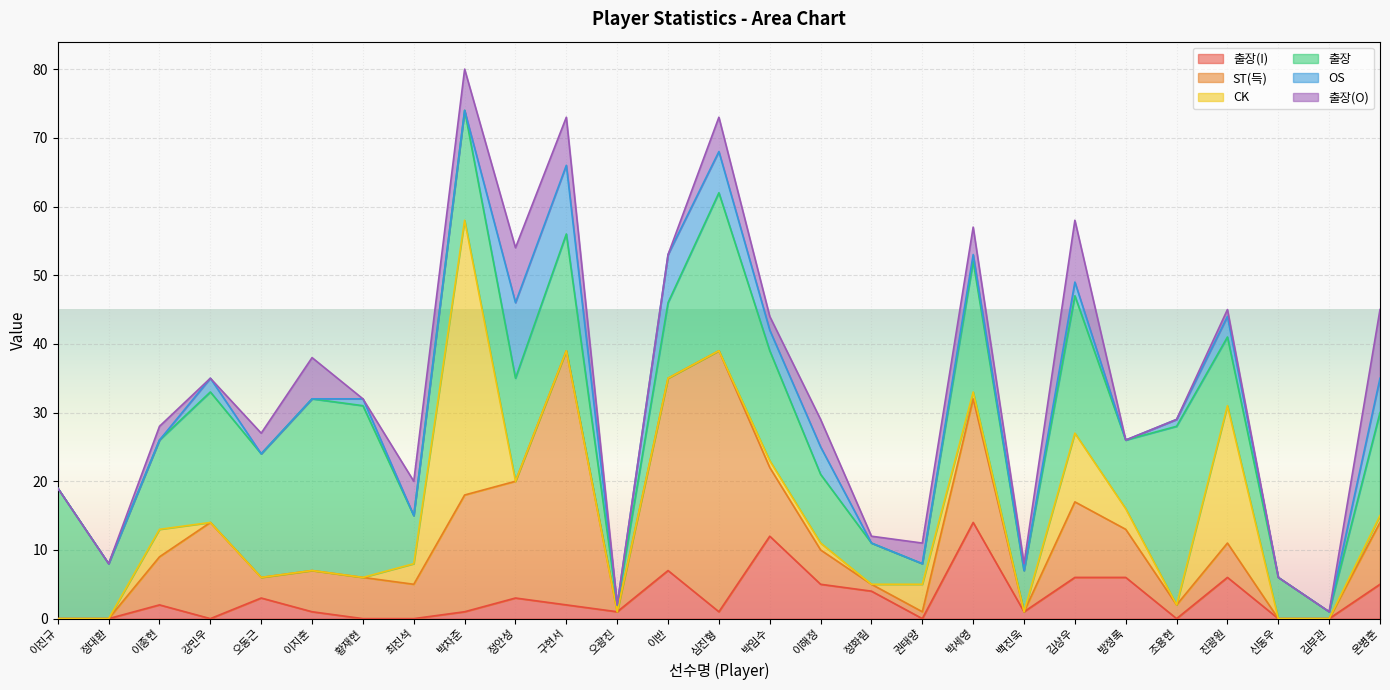

Where is the first local minimum for 출장(O)?

강민우